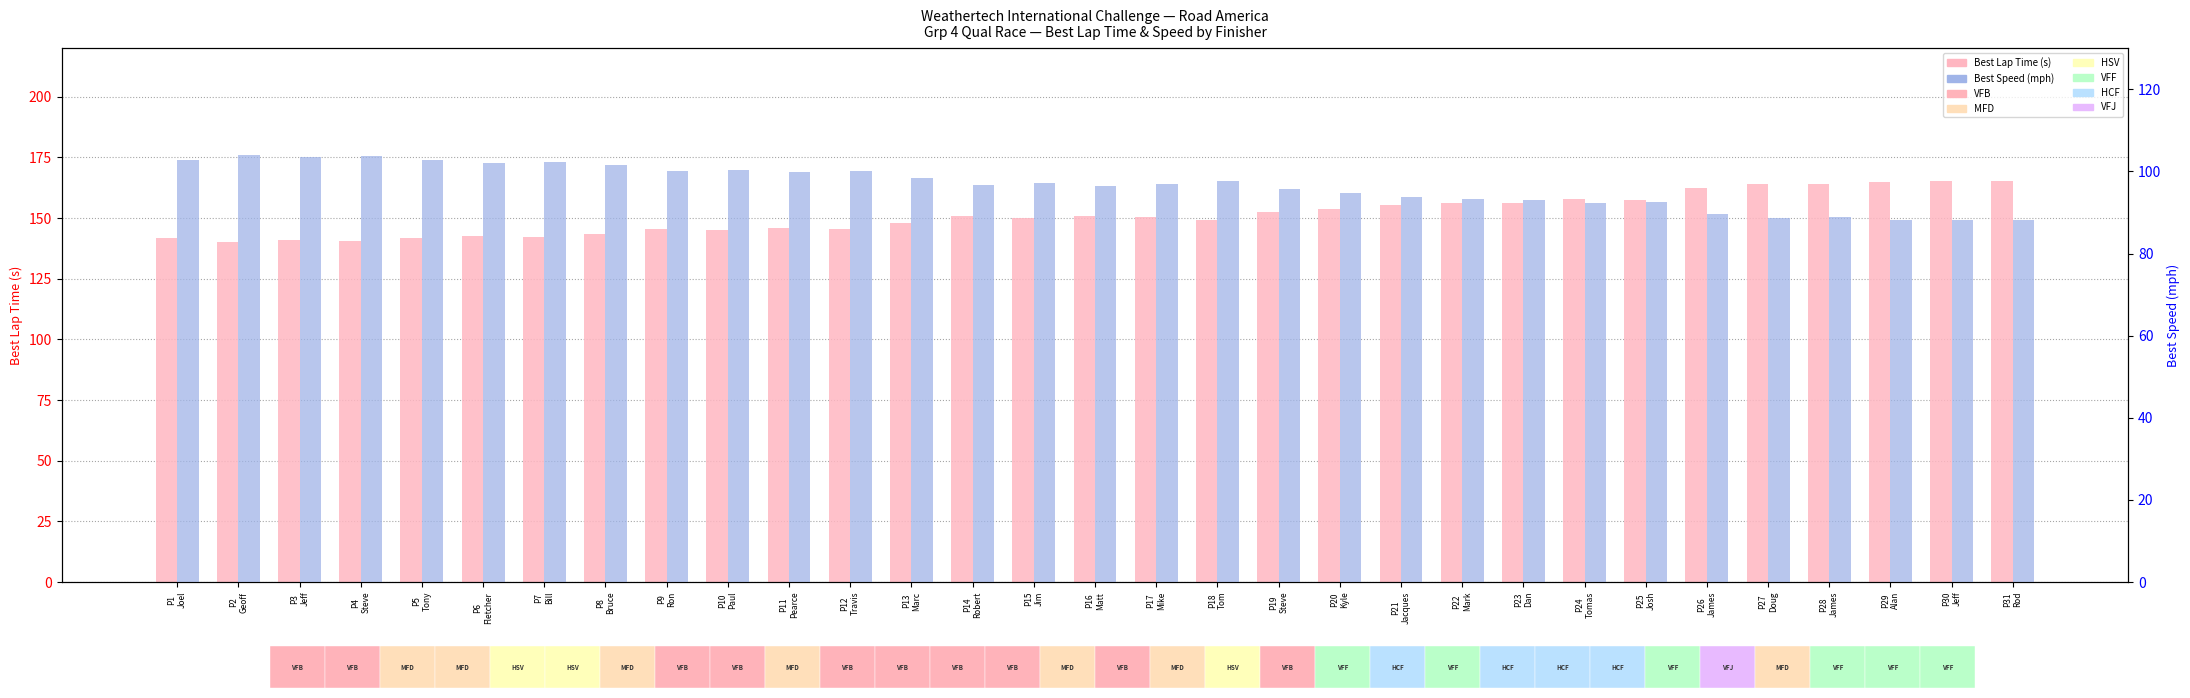

Is the value of Best Speed (mph) at P11
Pearce greater than the value of Best Lap Time (s) at P7
Bill?

No